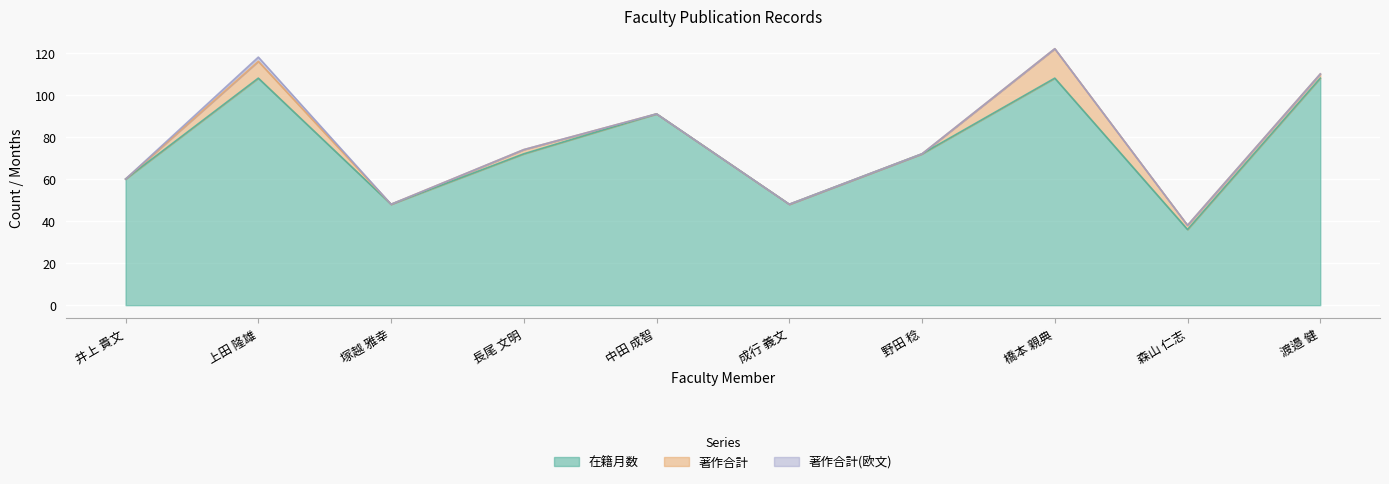

True or false: 著作合計 and 著作合計(欧文) intersect in this chart.

False